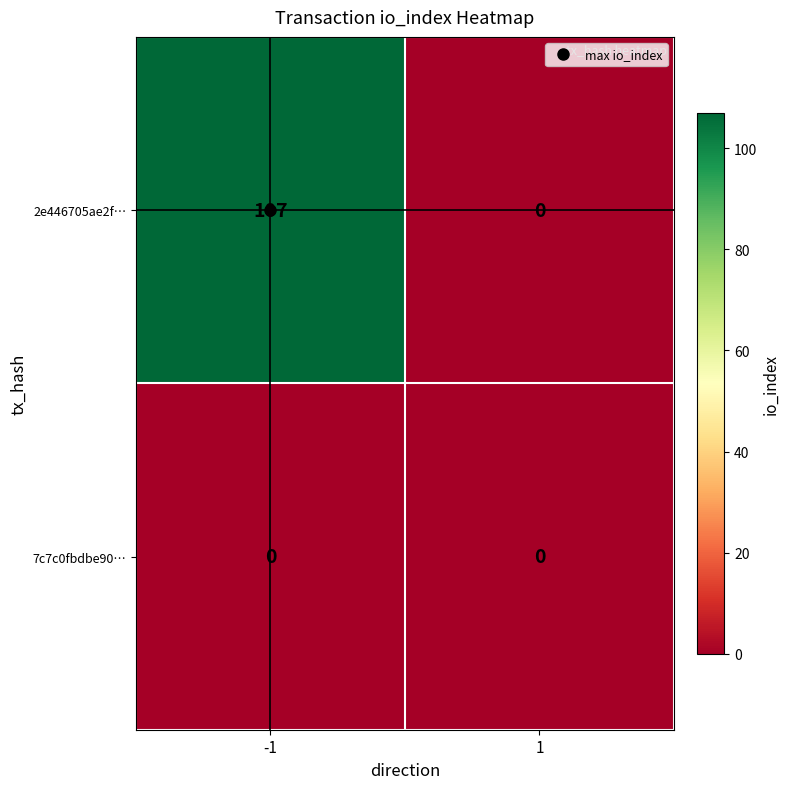

Which series has the largest total across all categories?

2e446705ae2f…